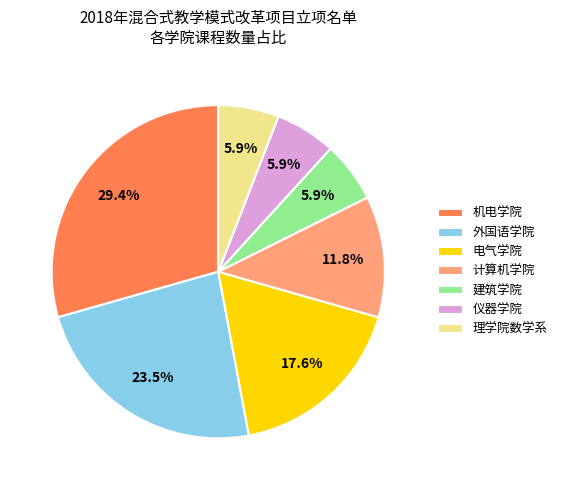

To the nearest percent, what is the average slice percentage?

14%